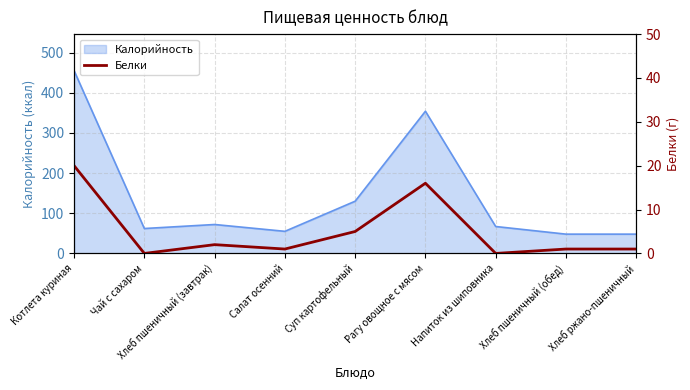

True or false: there are more than 1 points higher than both neighbors.

True